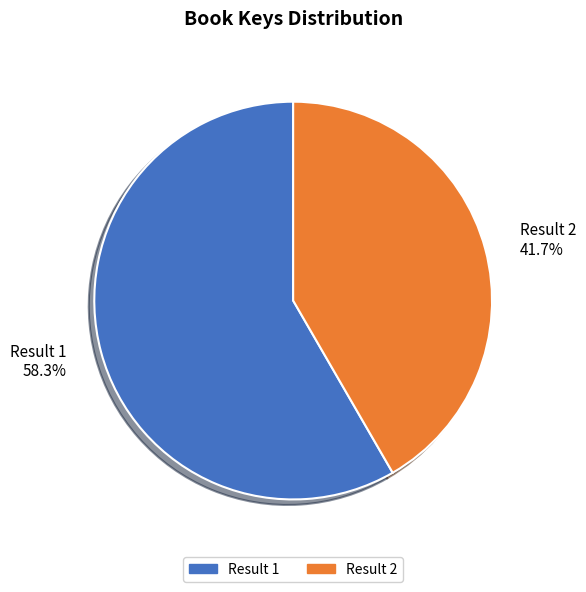

Between Result 2 and Result 1, which is larger?

Result 1